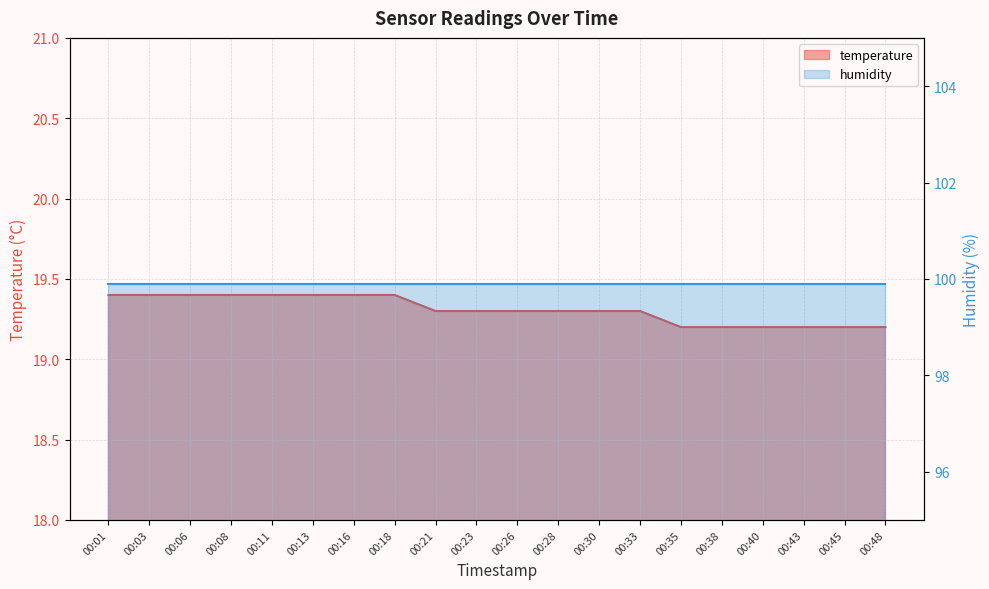

True or false: the data shows 31.1 at 00:08.

False